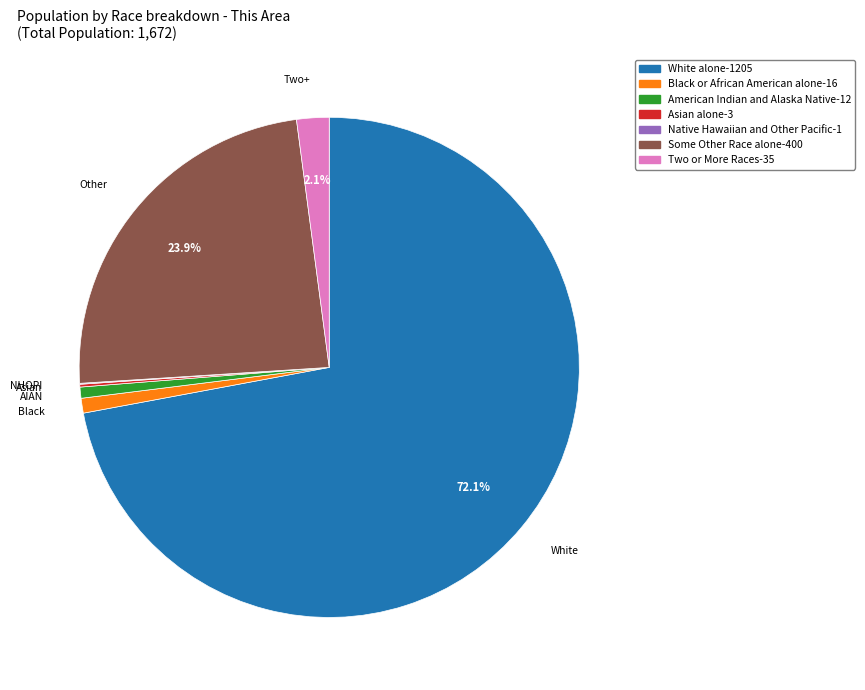

Which slice represents more than half of the pie?

White alone